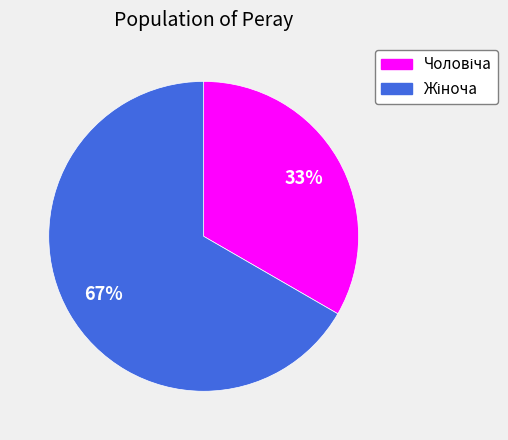

Is there any slice that represents more than half of the pie?

Yes